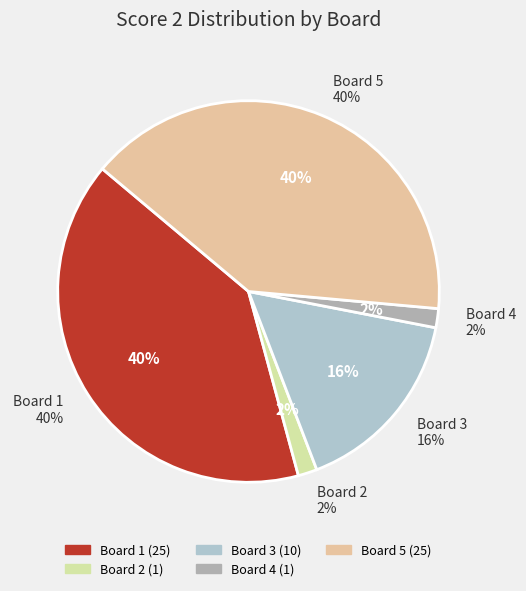

Is it true that Board 3
(Hürlimann) is 16% of the pie?

True